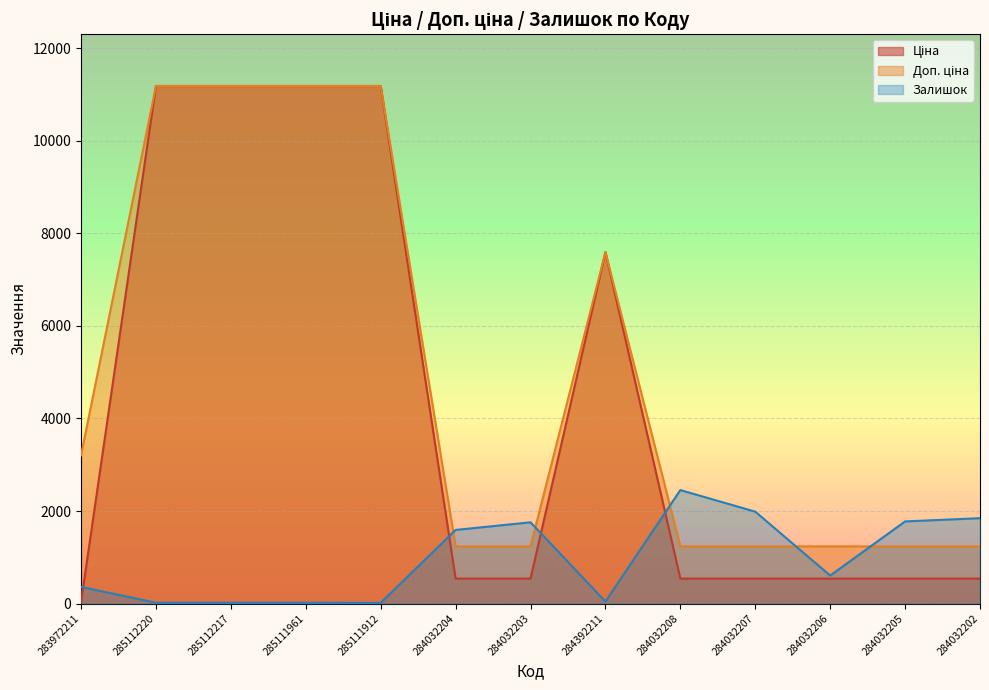

The value of Доп. ціна at 285112217 is 11188.2. True or false?

True